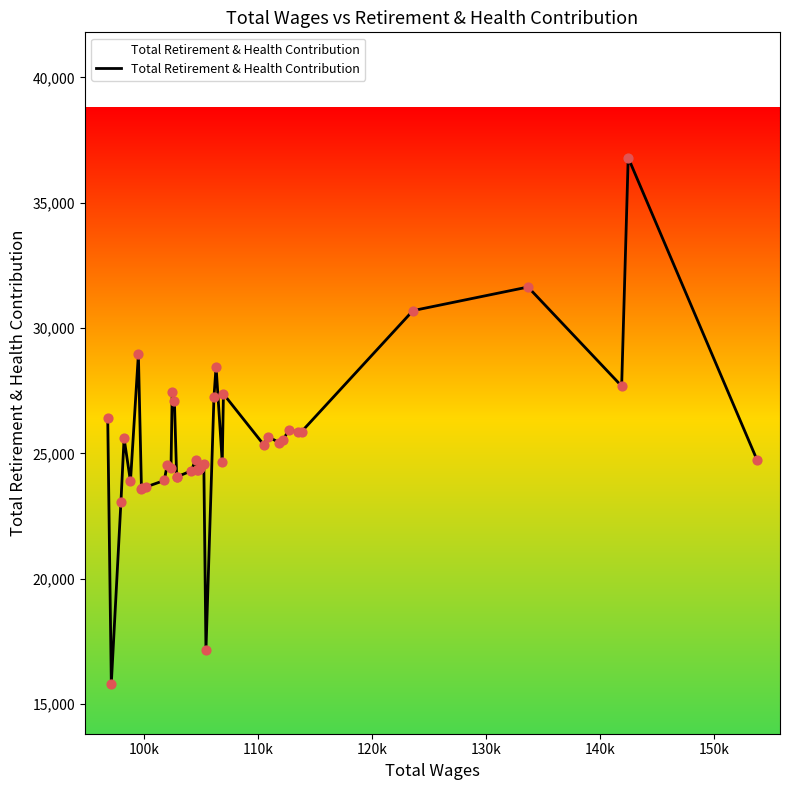

What is the smallest value displayed?

15815